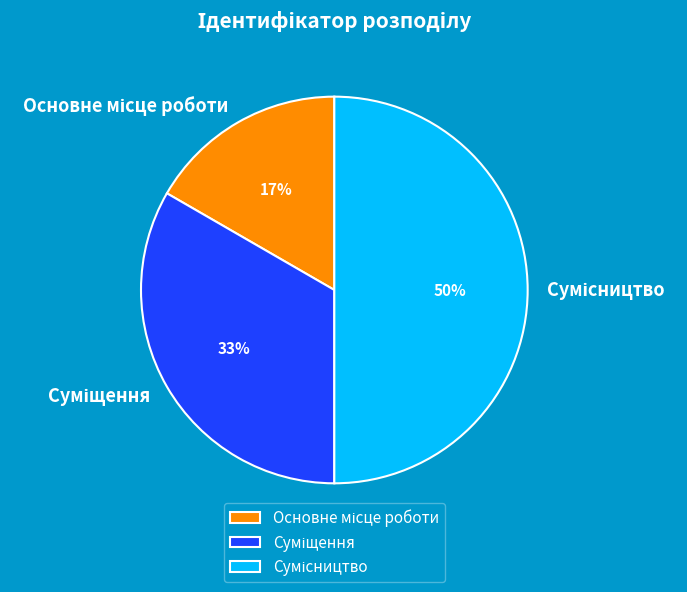

To the nearest percent, what is the difference between the largest and smallest slice percentages?

33%